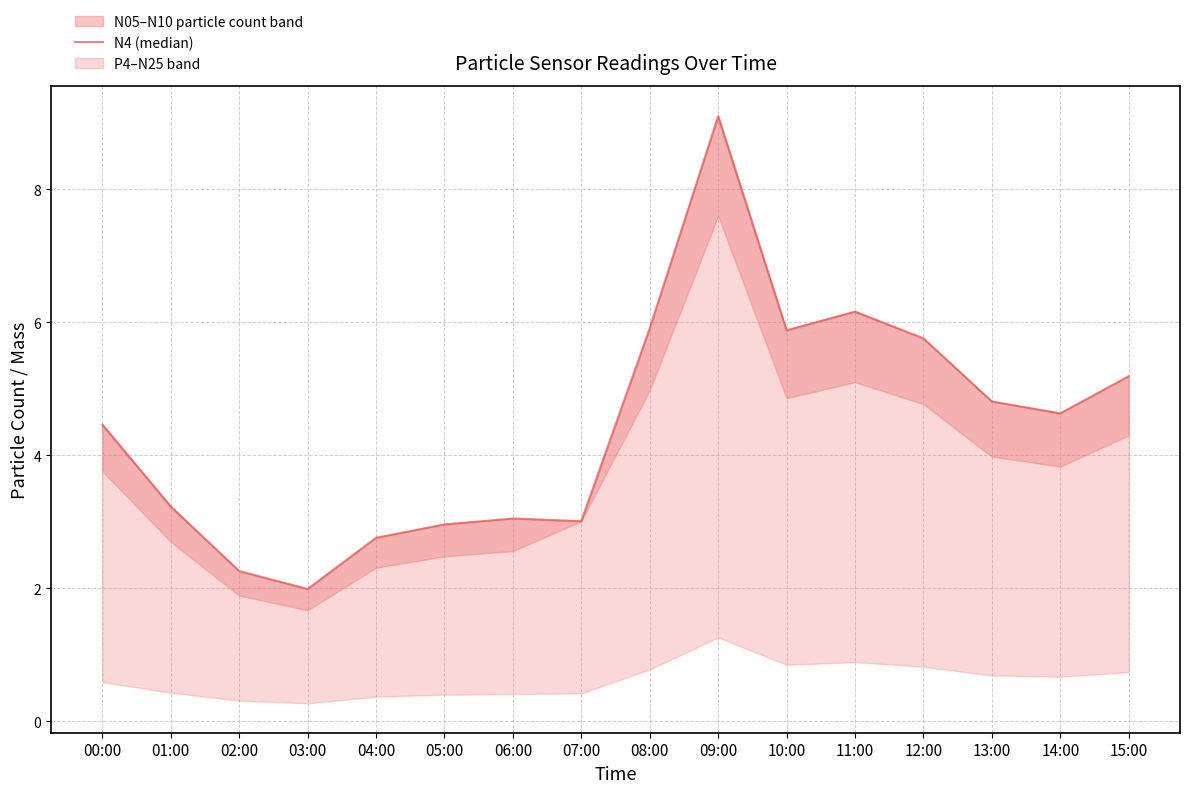

What is the value of the 9th point from the left?

5.9